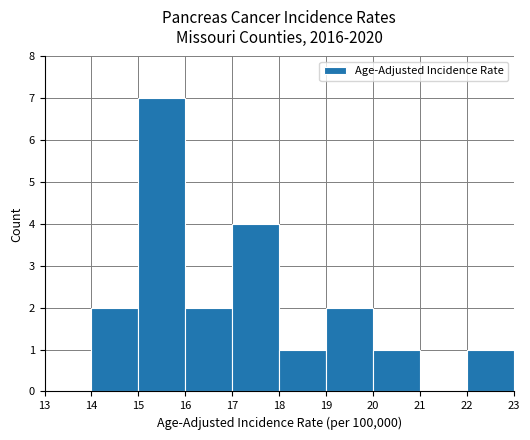

Read the value at 17.

4